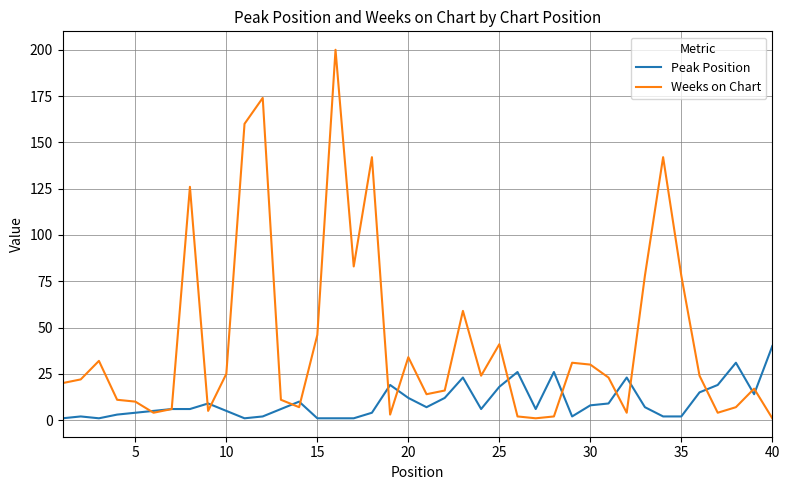

What is the difference between the second highest and minimum values in the Peak Position series?

30